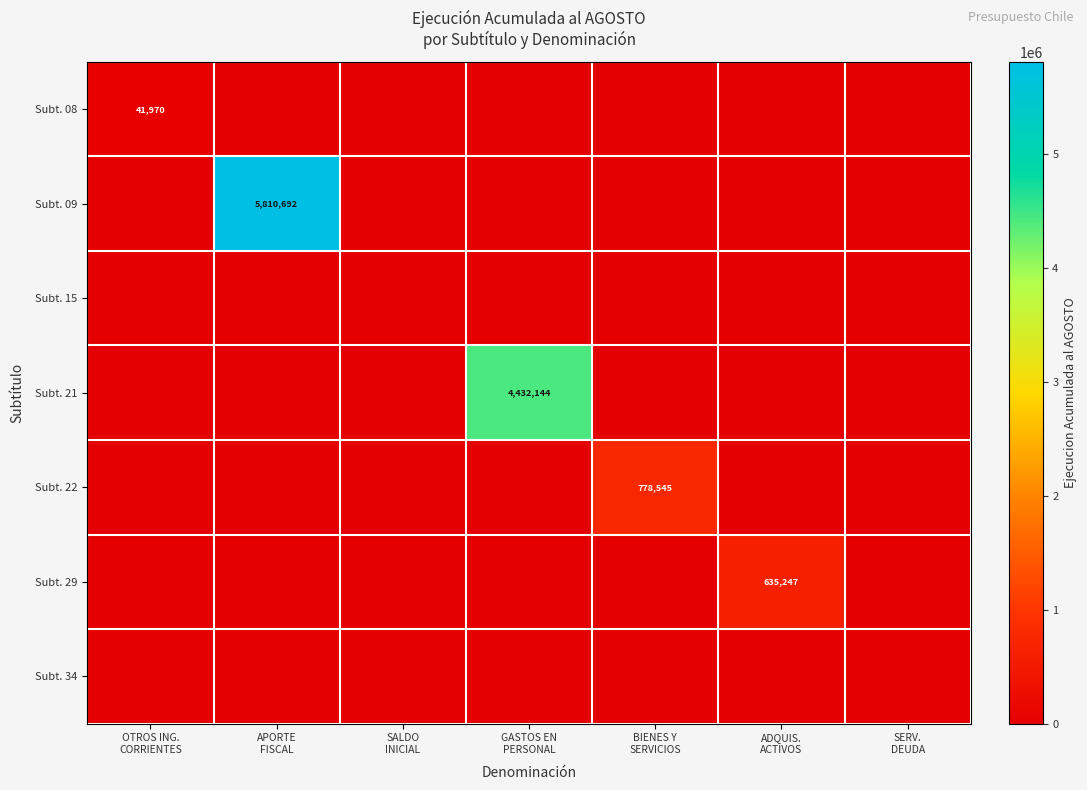

How many positive values does the Subt. 22 series have?

1